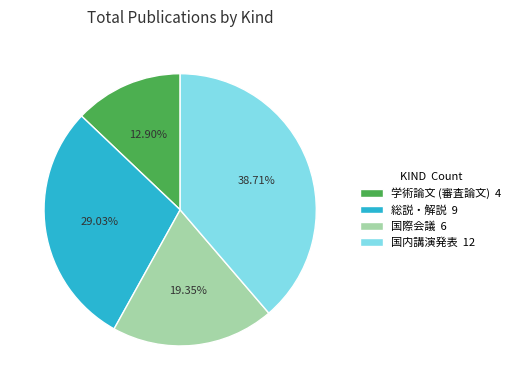

How much of the chart is everything except 総説・解説?

71.0%